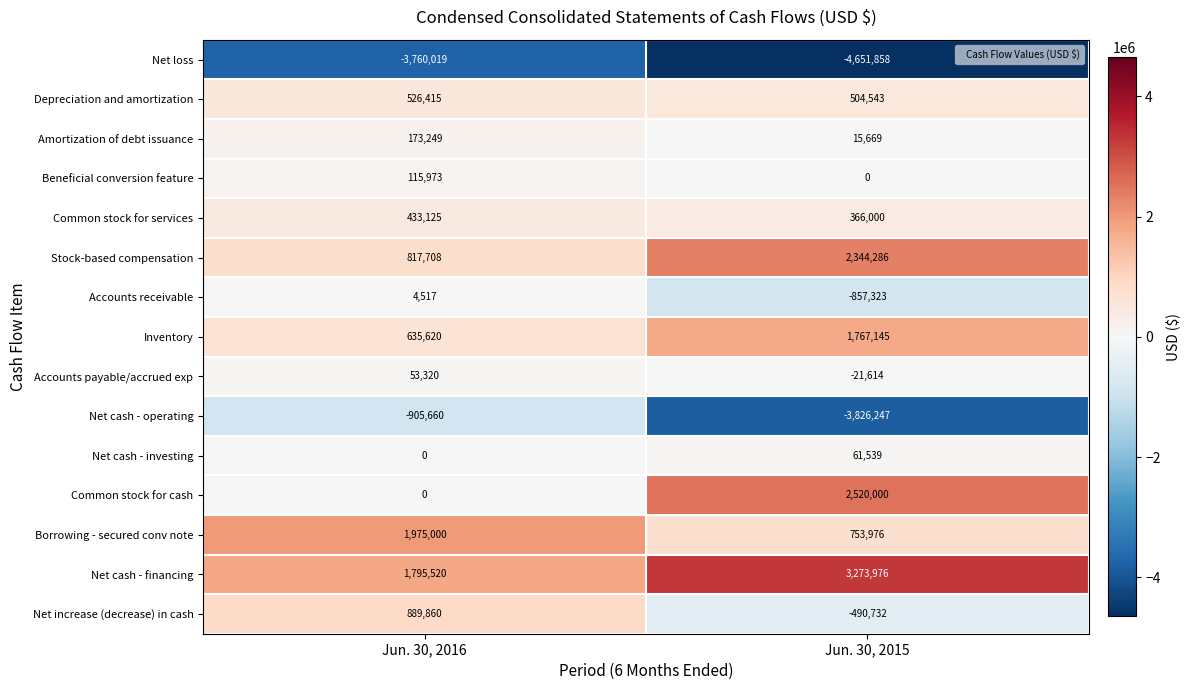

What is the total value across all series at Jun. 30, 2016?

2754628